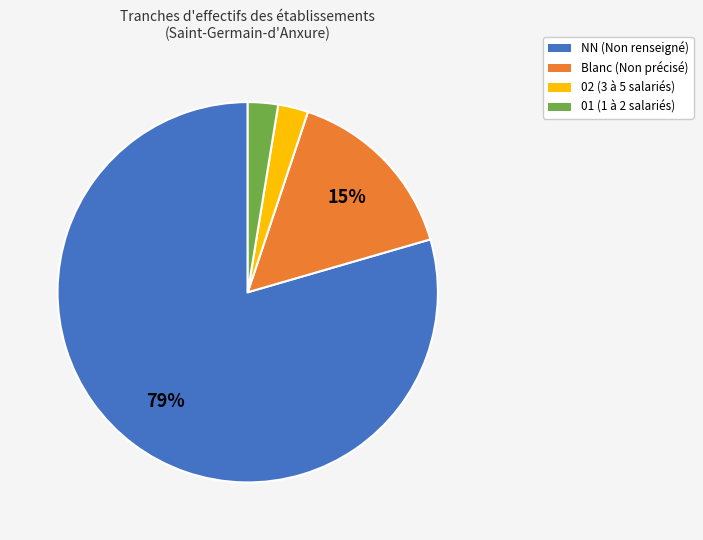

Is there any slice that represents more than half of the pie?

Yes